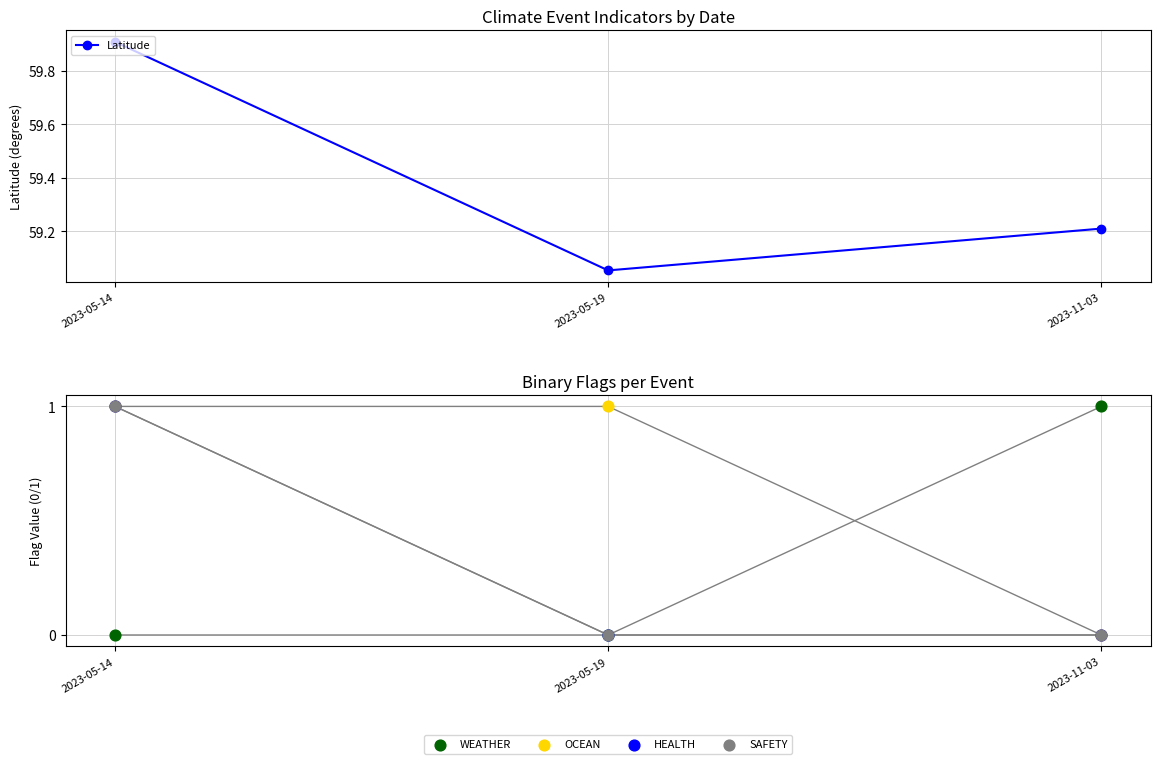

Which series reaches the minimum Y coordinate?

WEATHER